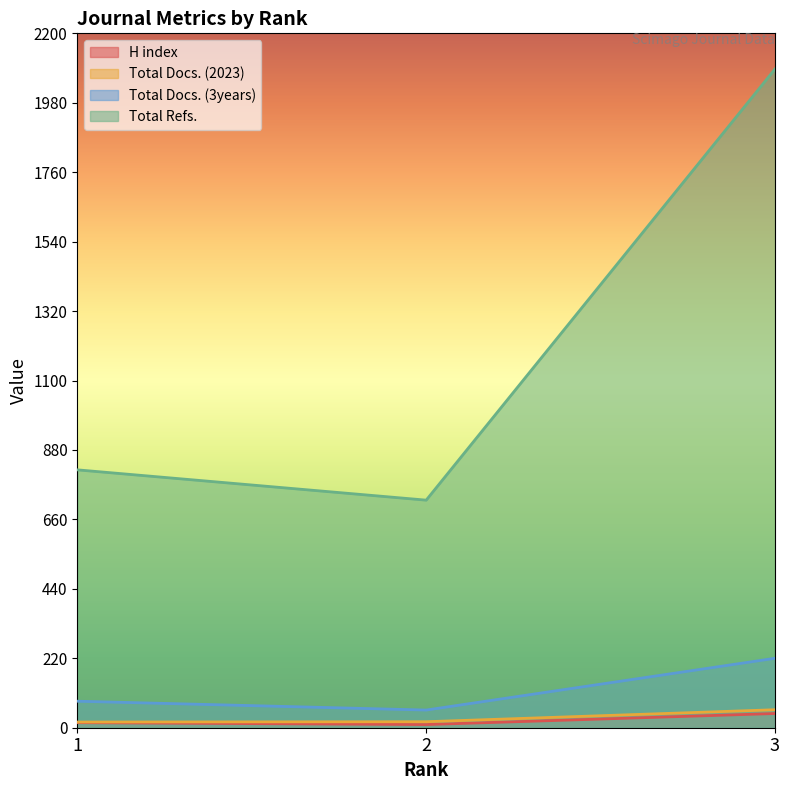

True or false: Total Refs. has a value of 721 at 2.

True